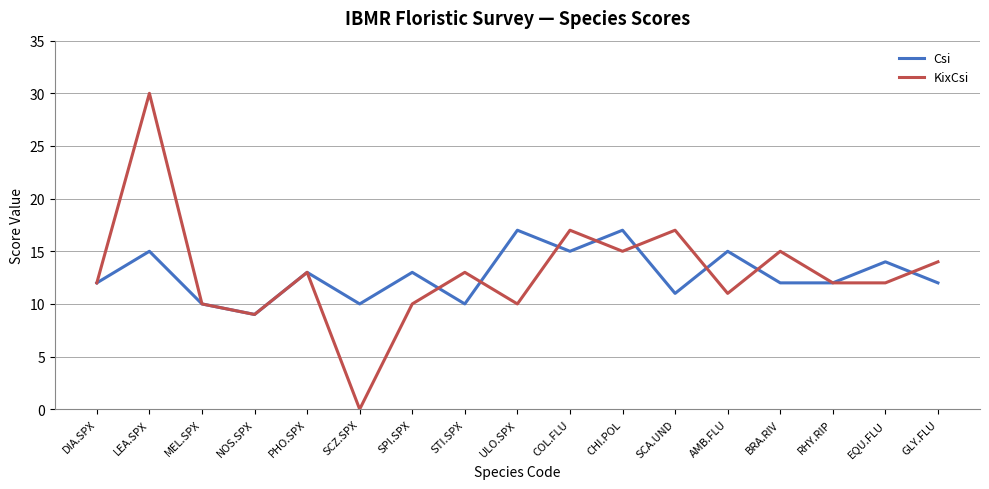

Which series ends up on top after the final intersection of KixCsi and Csi?

KixCsi